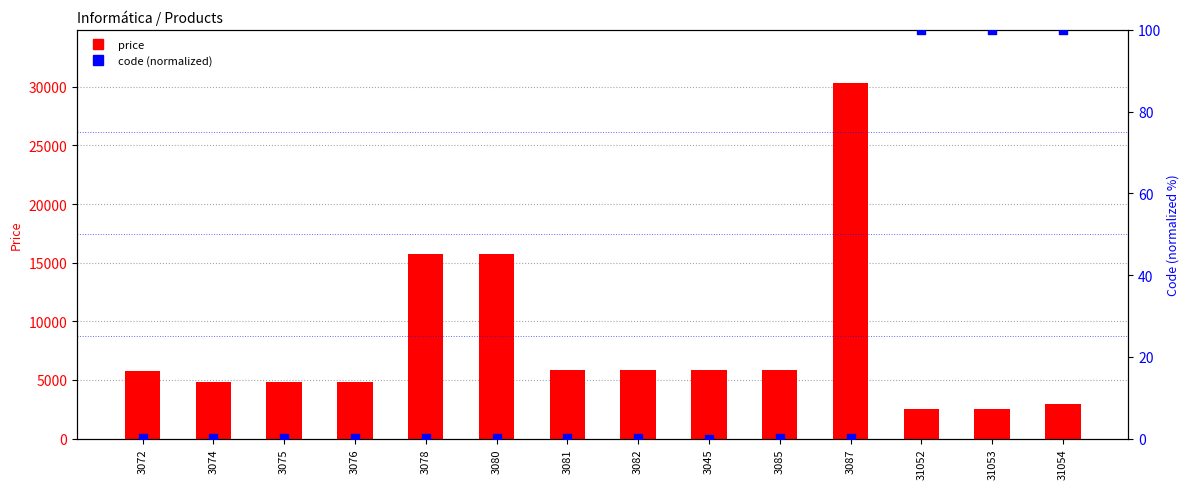

Which series reaches the minimum Y coordinate?

code (normalized)